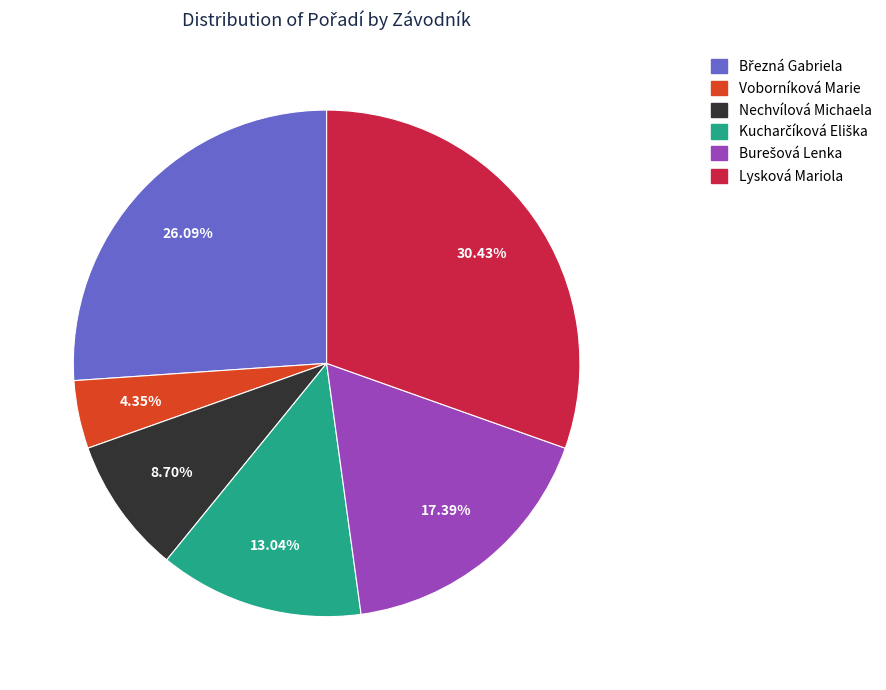

Is it true that Lysková Mariola is 39% of the pie?

False